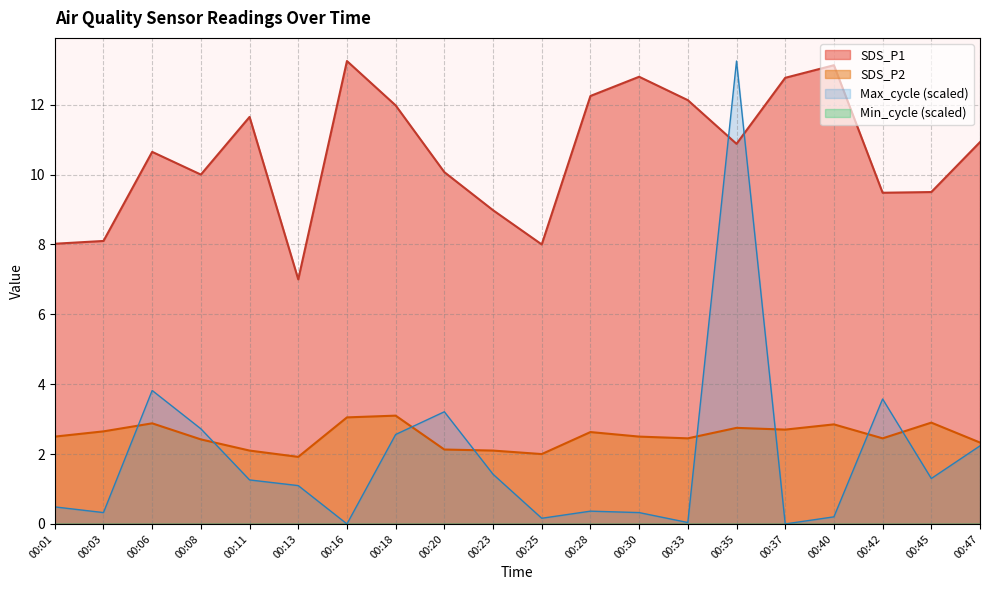

True or false: Max_cycle and SDS_P1 cross at least once.

True